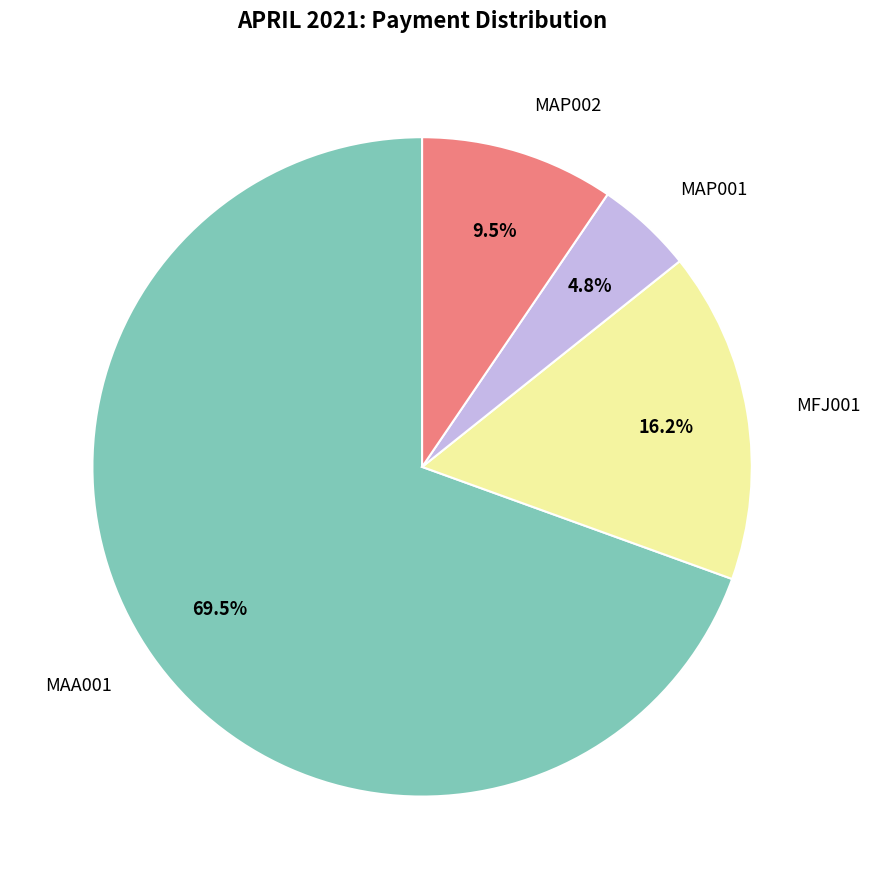

Between MAA001 and MAP001, which is larger?

MAA001